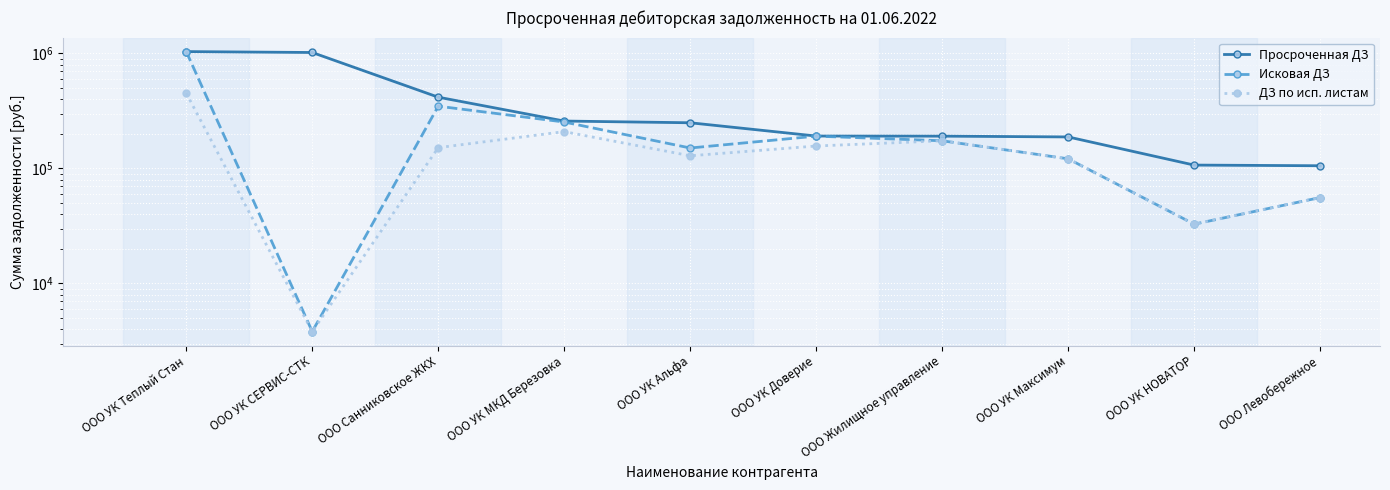

True or false: Просроченная ДЗ and ДЗ по исп. листам intersect in this chart.

False